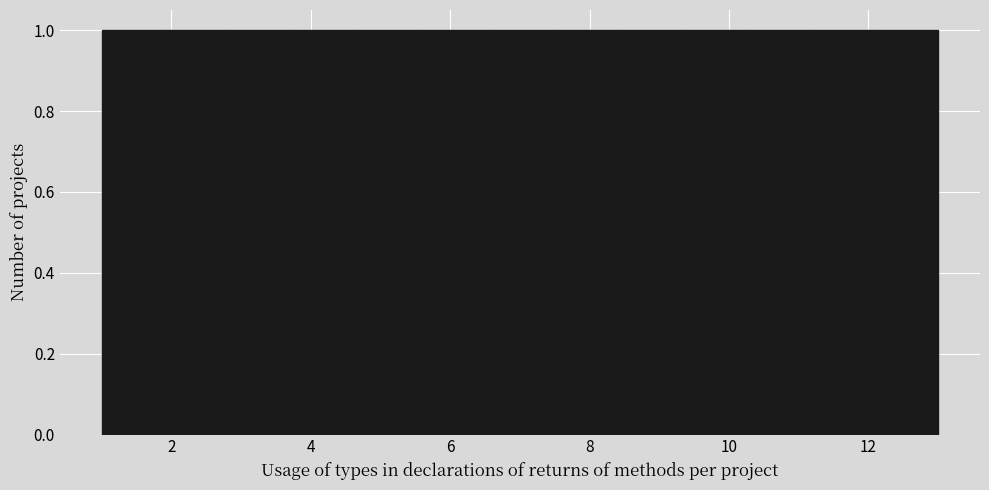

Reading left to right, transcribe this chart: for each bar, give the range it covers on the x-axis and its height. Neither the bar edges nor the heights are printed on the chart, so give them approximately, as read against the axes.

1.0 to 2.0: 1
2.0 to 2.8: 1
2.8 to 3.8: 1
3.8 to 4.6: 1
4.6 to 5.6: 1
5.6 to 6.6: 1
6.6 to 7.4: 1
7.4 to 8.4: 1
8.4 to 9.4: 1
9.4 to 10.2: 1
10.2 to 11.2: 1
11.2 to 12.0: 1
12.0 to 13.0: 1